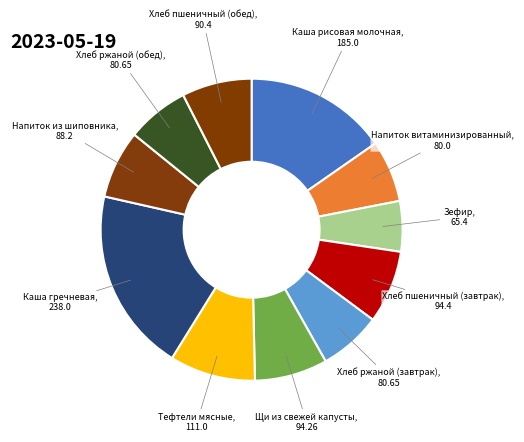

Do Зефир and Щи из свежей капусты together represent more than half of the pie?

No